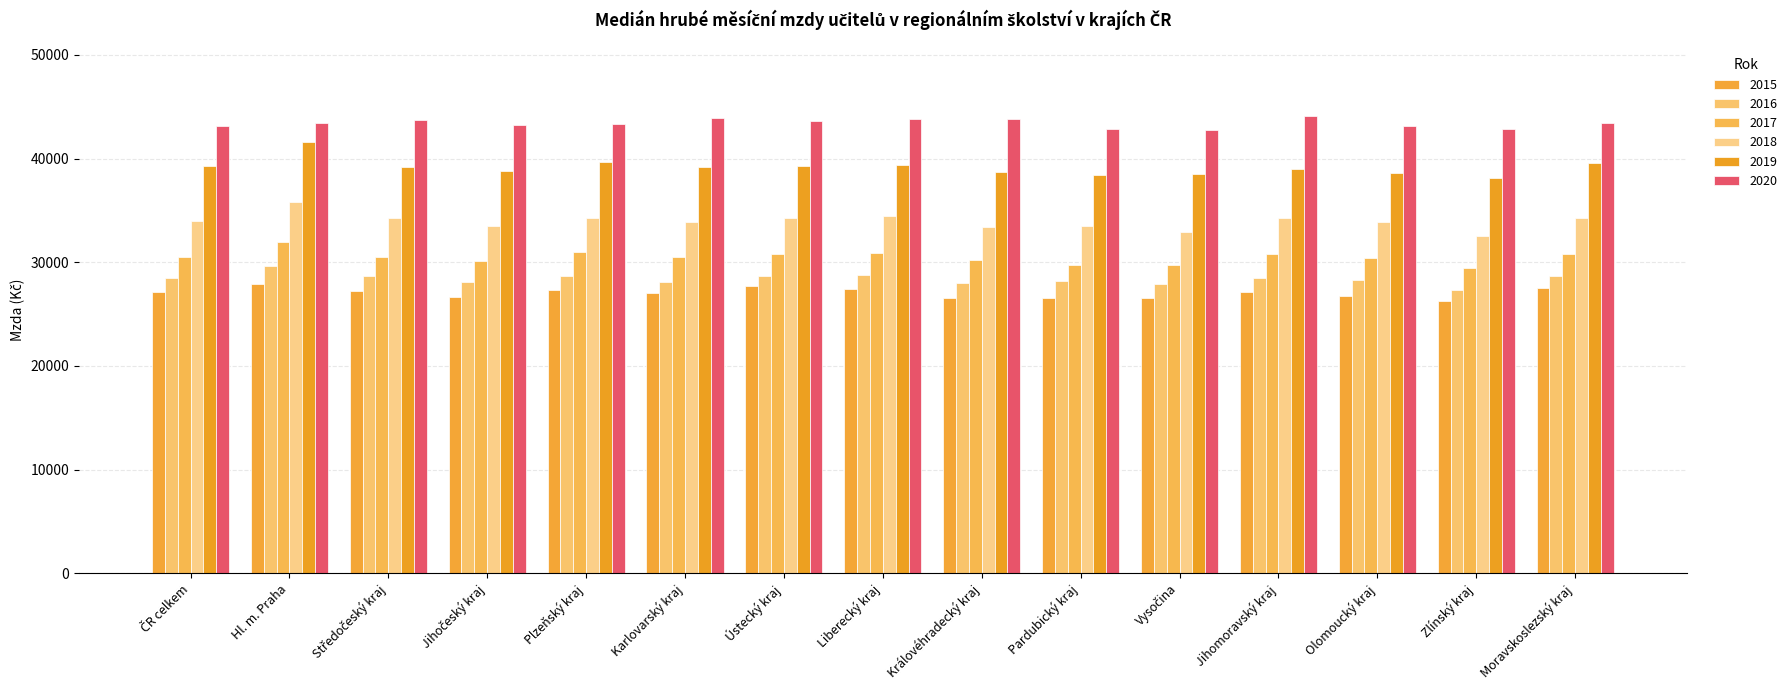

Rank the series by their maximum value, from highest to lowest.

2020, 2019, 2018, 2017, 2016, 2015